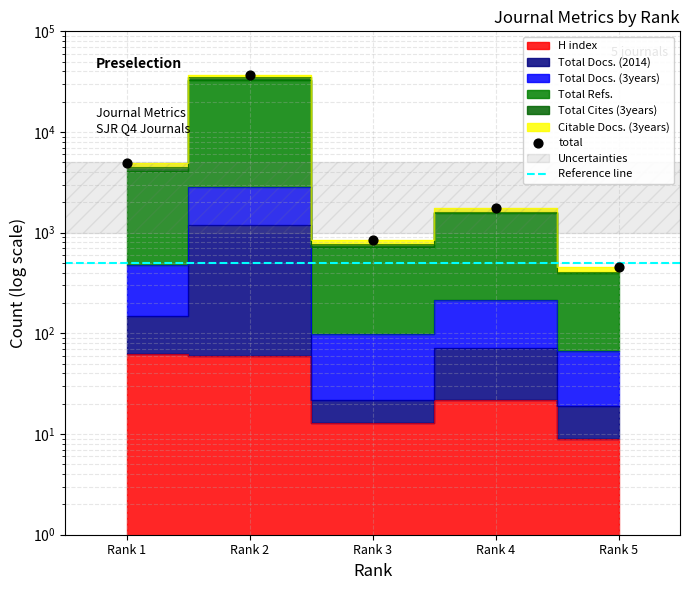

Is the value of Citable Docs. (3years) at Rank 4 greater than the value of Total Docs. (2014) at Rank 5?

Yes